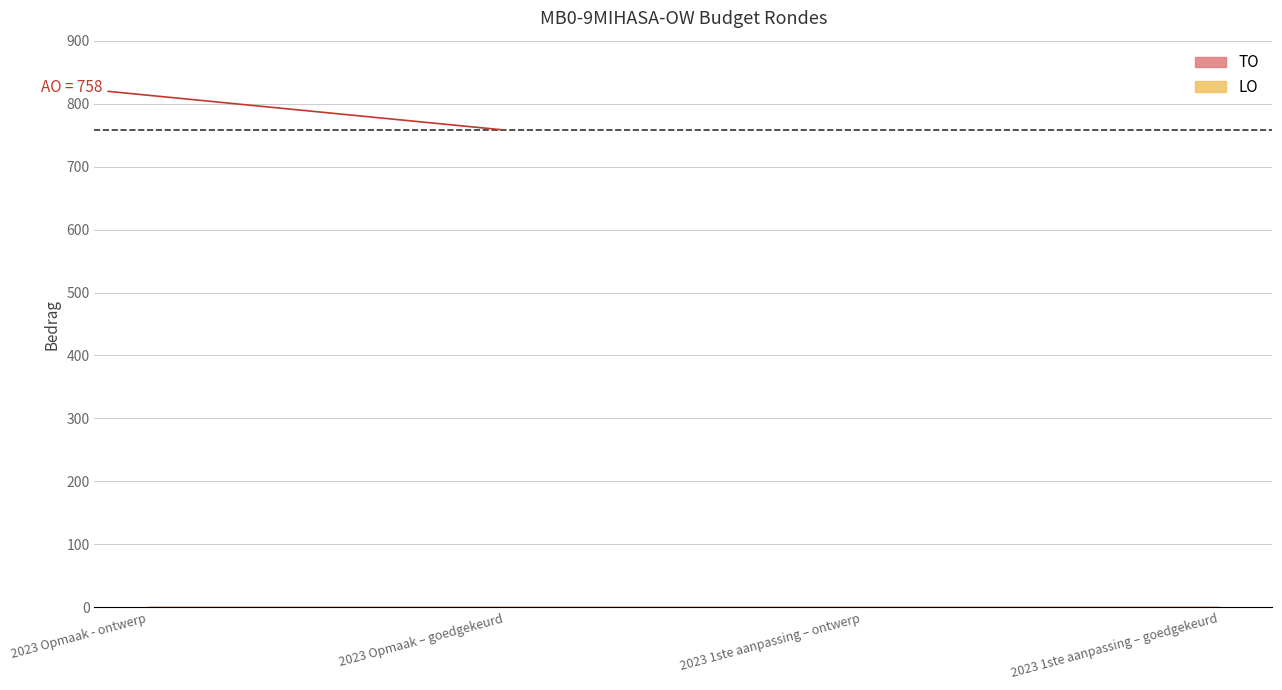

Which category has the highest value across all series?

2023 Opmaak - ontwerp